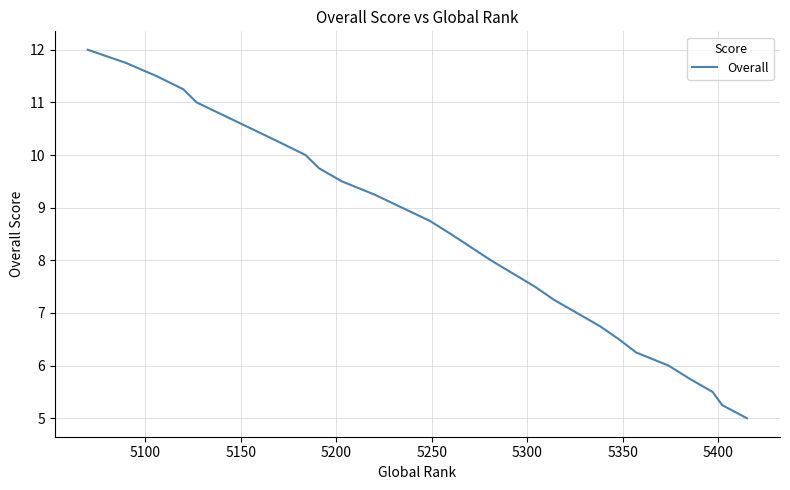

What is the sum of all values?

353.8